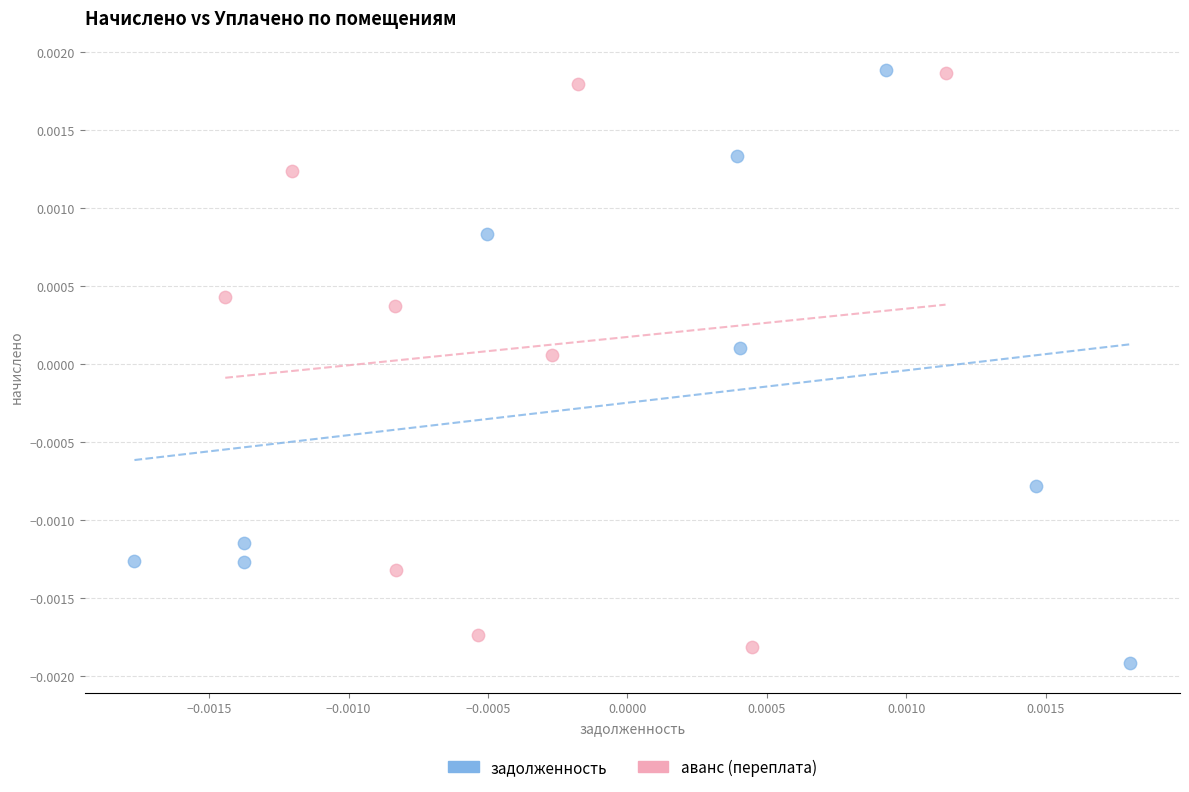

Which series contains the lowest Y value?

задолженность